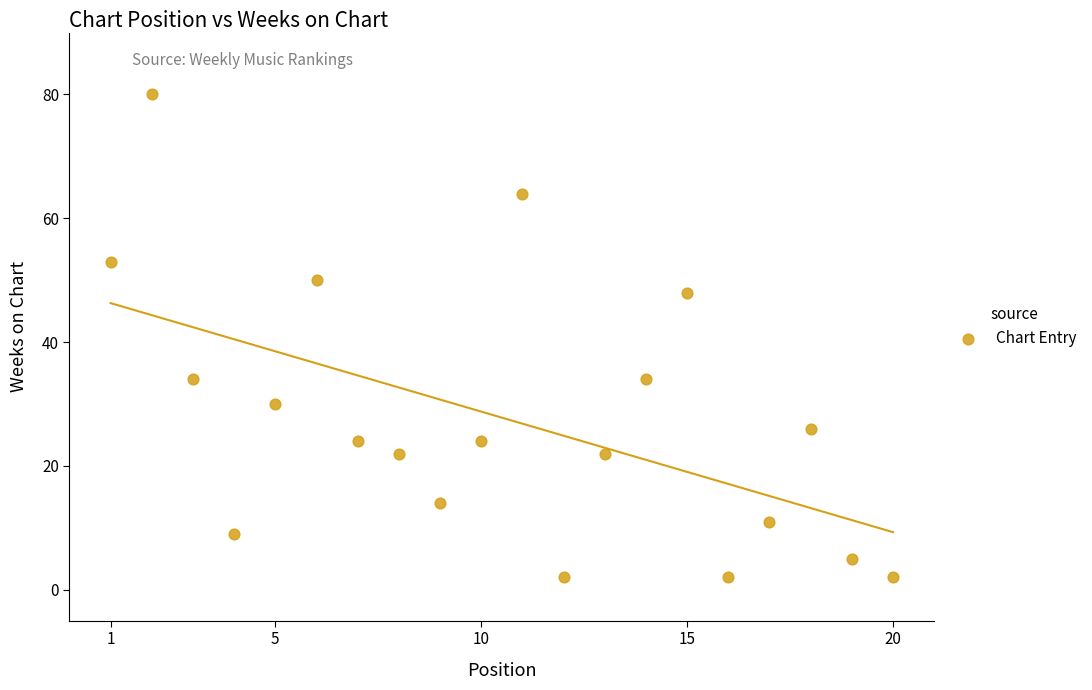

What is the range of Y values (max minus min)?

78